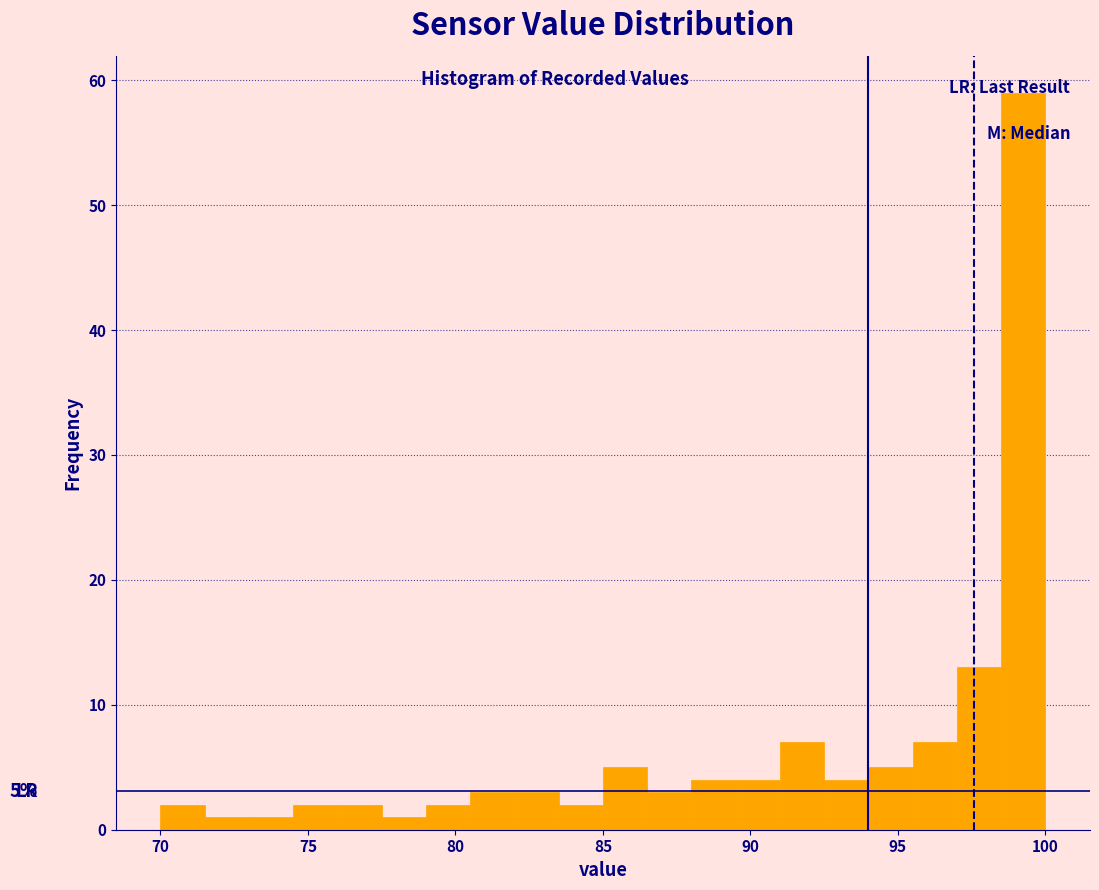

Read against the x-axis, roughly where is the centre of the tallest bar?

99.5